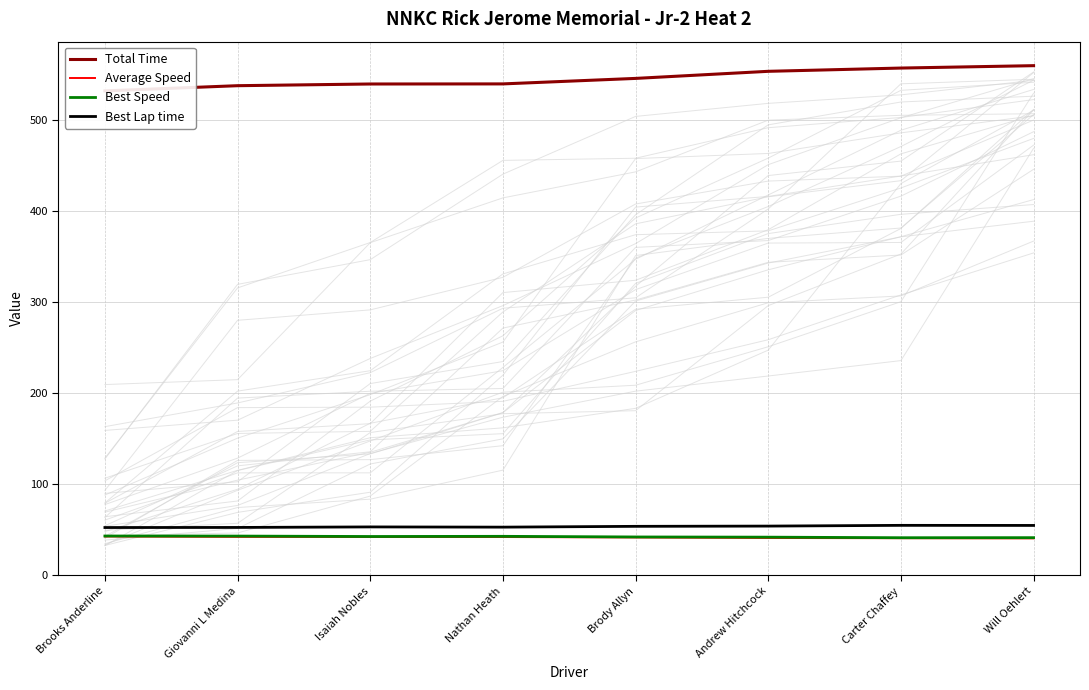

Is this an area chart (filled region under the line)?

No